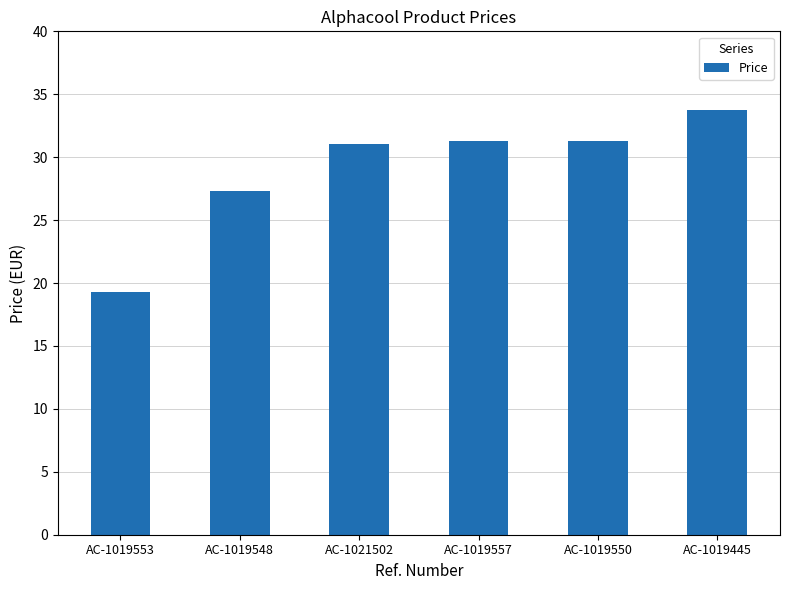

What is the difference between the values at AC-1019553 and AC-1021502?

11.8